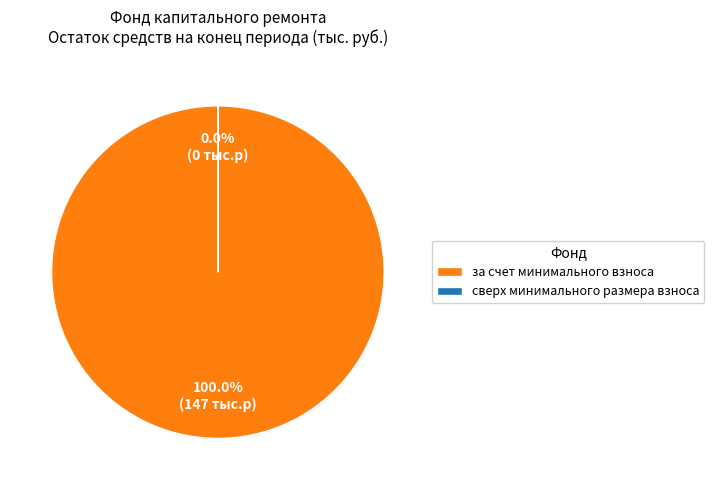

What percentage is the за счет минимального взноса slice, to the nearest percent?

100%